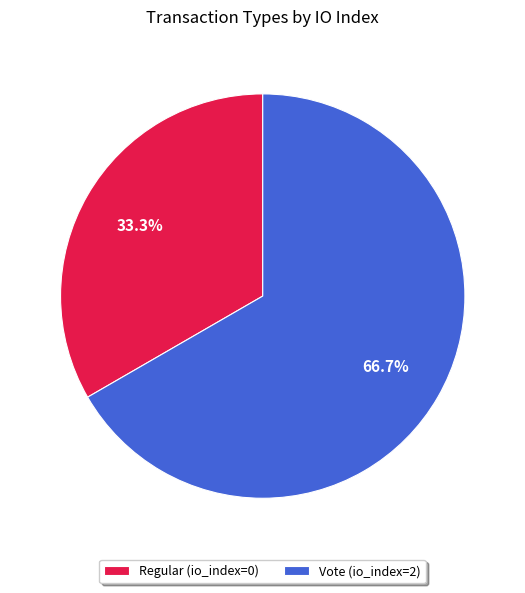

Is Vote the majority of the pie?

Yes